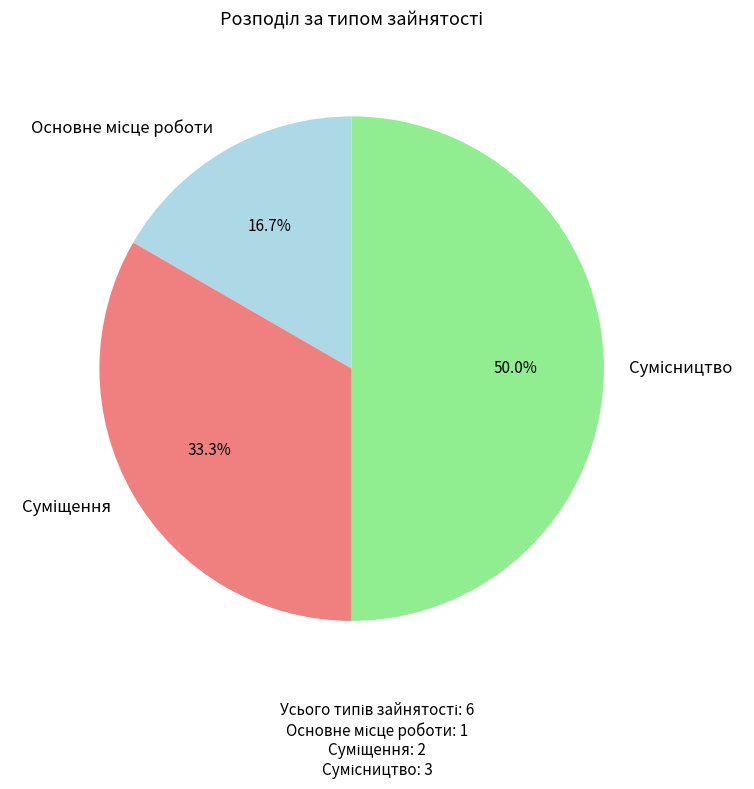

How many segments does this pie chart have?

3